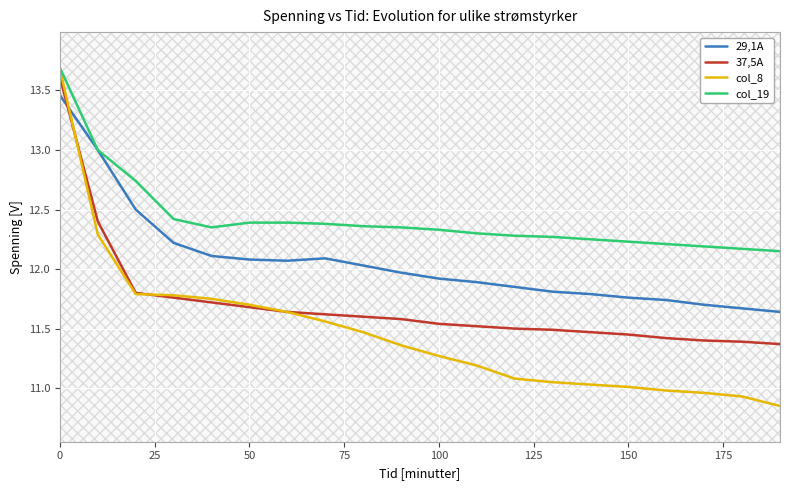

Does the chart display data point markers on the line(s)?

No